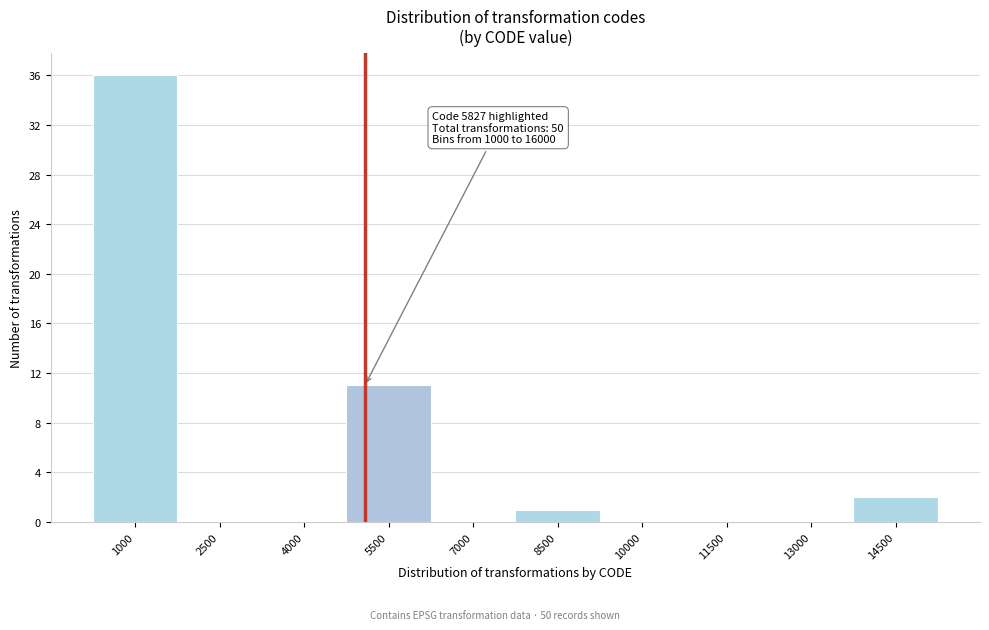

Reading left to right, transcribe all the data shown in this chart.

1000=36	2500=0	4000=0	5500=11	7000=0	8500=1	10000=0	11500=0	13000=0	14500=2